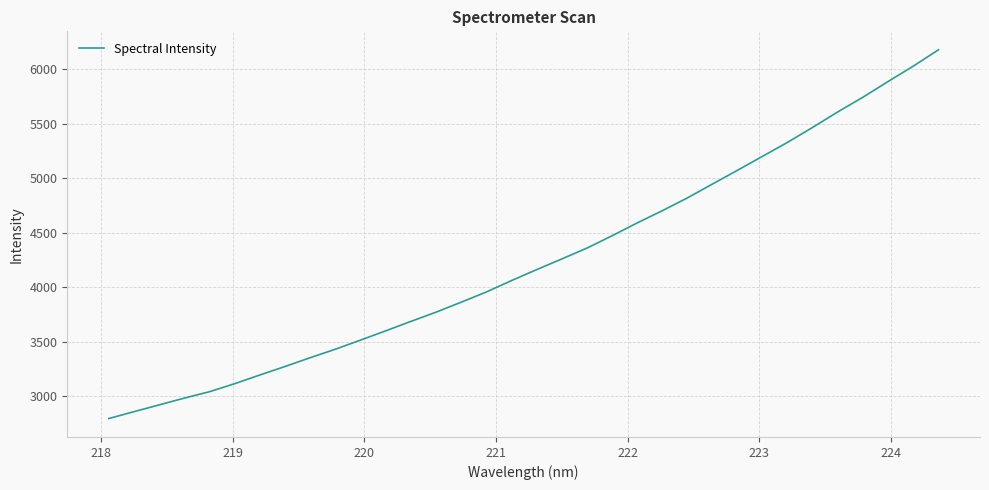

Reading right to left, extract all data points from this chart.

6180.5	6031.1	5890.5	5746.6	5612.0	5470.4	5332.6	5204.1	5075.3	4948.9	4821.3	4703.5	4591.5	4473.6	4360.3	4261.0	4162.9	4062.5	3958.0	3864.3	3772.8	3688.1	3601.6	3516.7	3433.1	3355.3	3274.6	3196.8	3116.9	3043.5	2984.6	2922.4	2860.4	2797.4